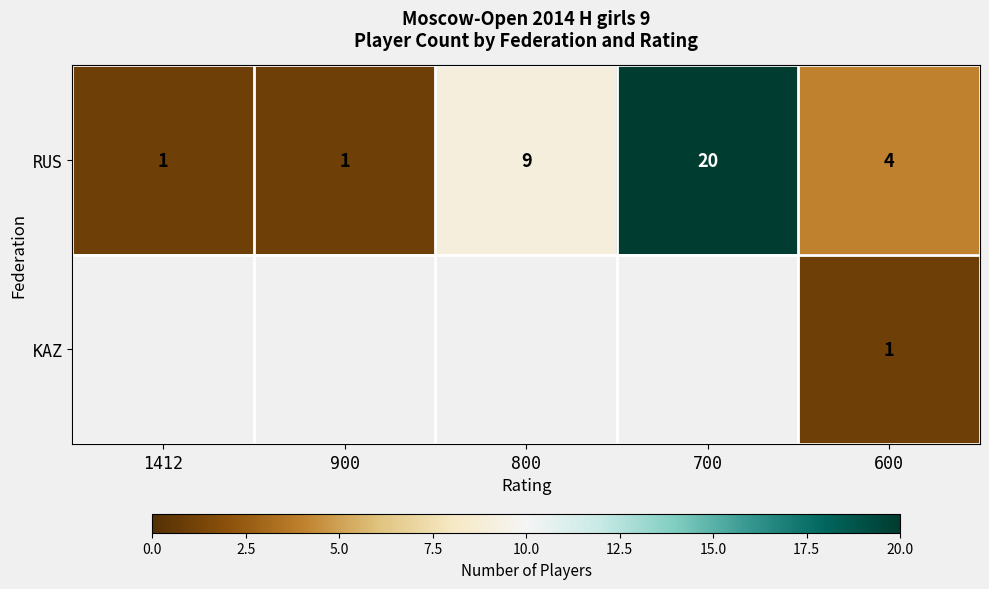

What is the difference between the maximum and second lowest values in the RUS series?

19